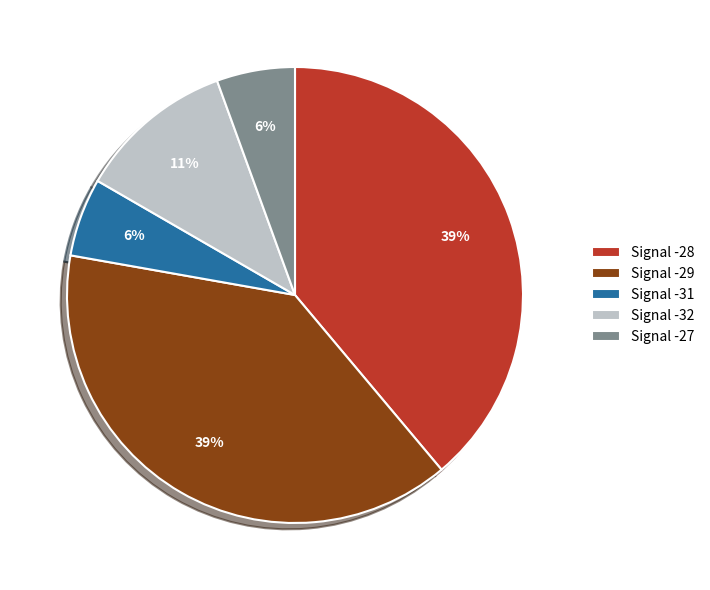

The Signal -31 slice represents 1% of the pie. True or false?

False